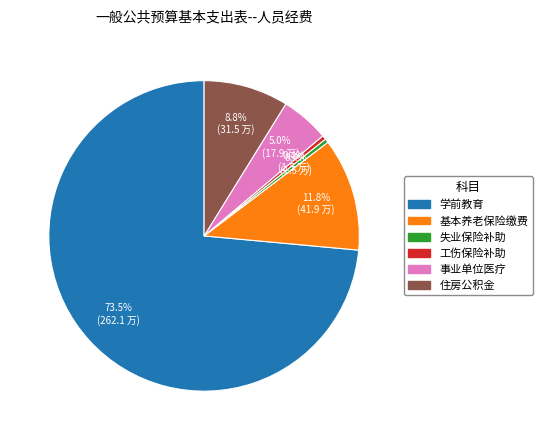

How many slices are in this pie chart?

6